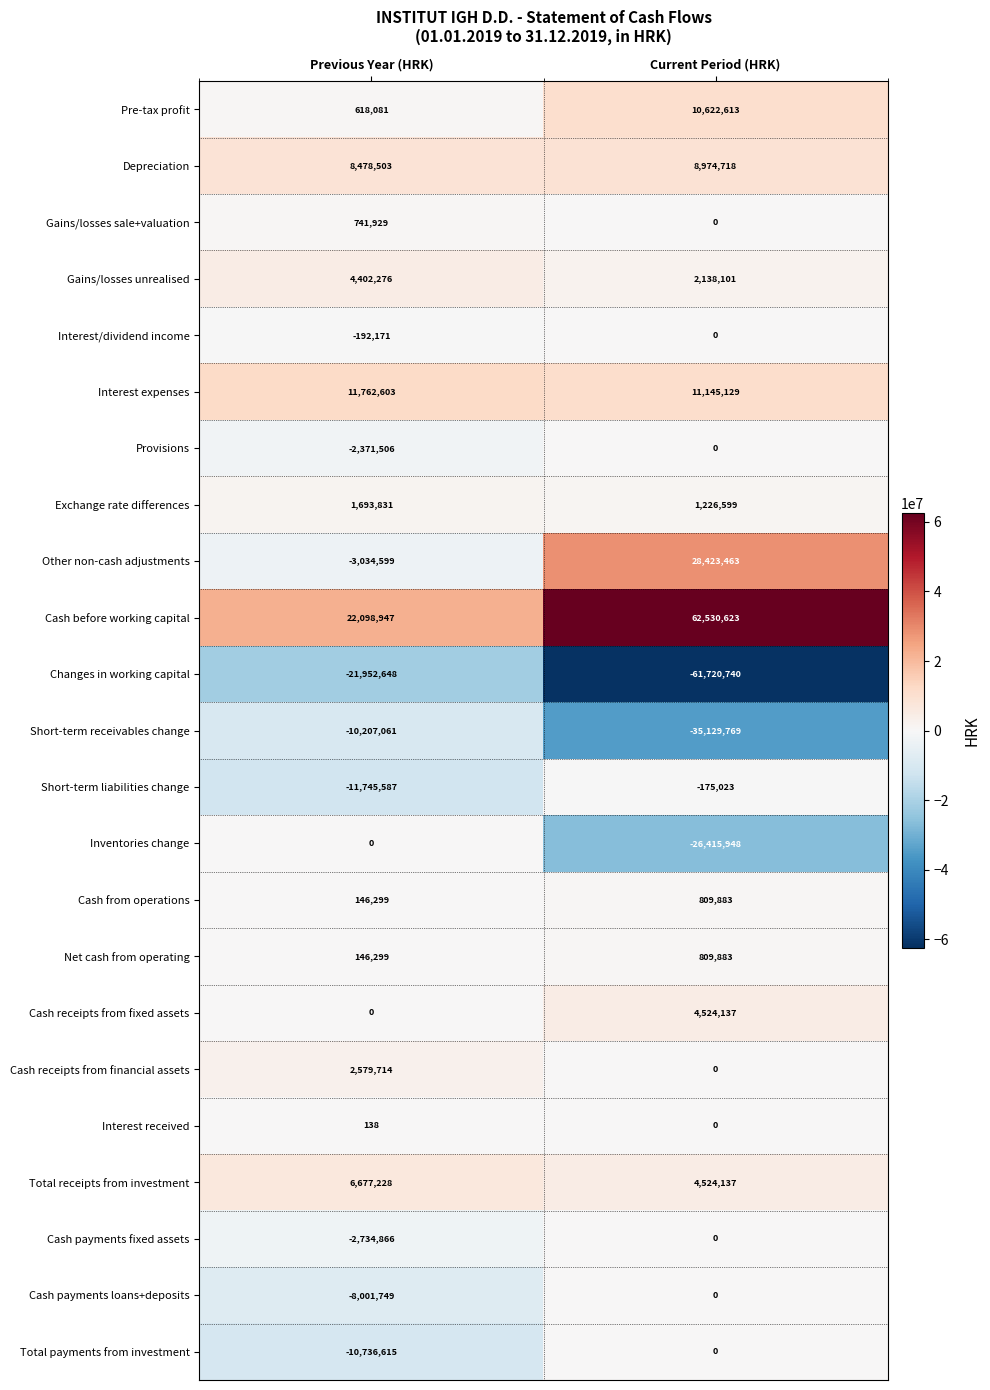

Is it true that Interest expenses equals 15753712 at Current Period (HRK)?

False